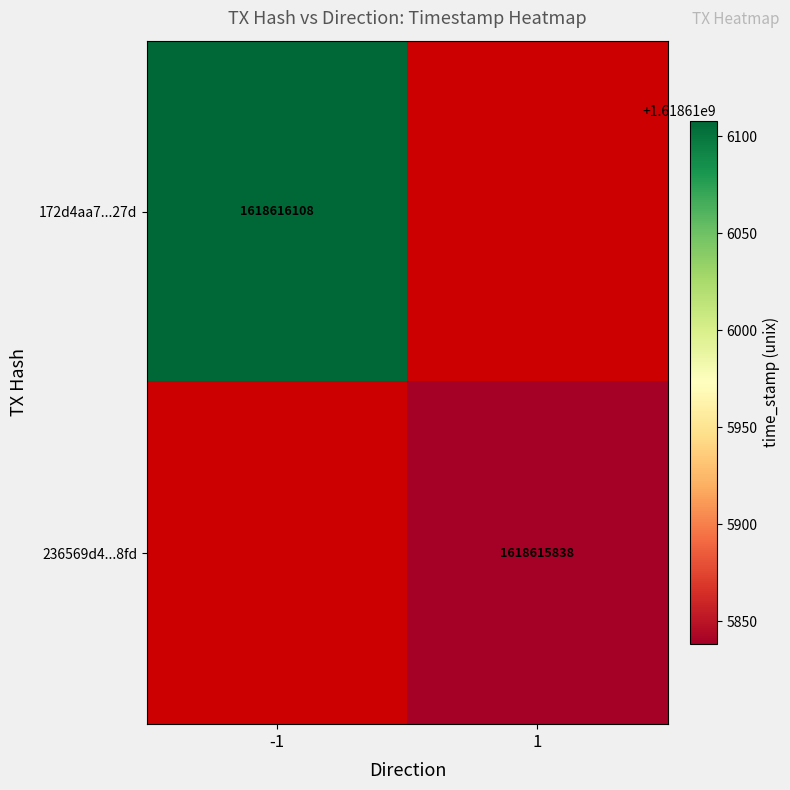

Reading right to left, extract all data points from this chart.

172d4aa7400dc73339d65e0001c091e9145b27d: time_stamp=1618616108	direction=-1
236569d435eff82b99df43ec365dfa64bfcb8fd: time_stamp=1618615838	direction=1